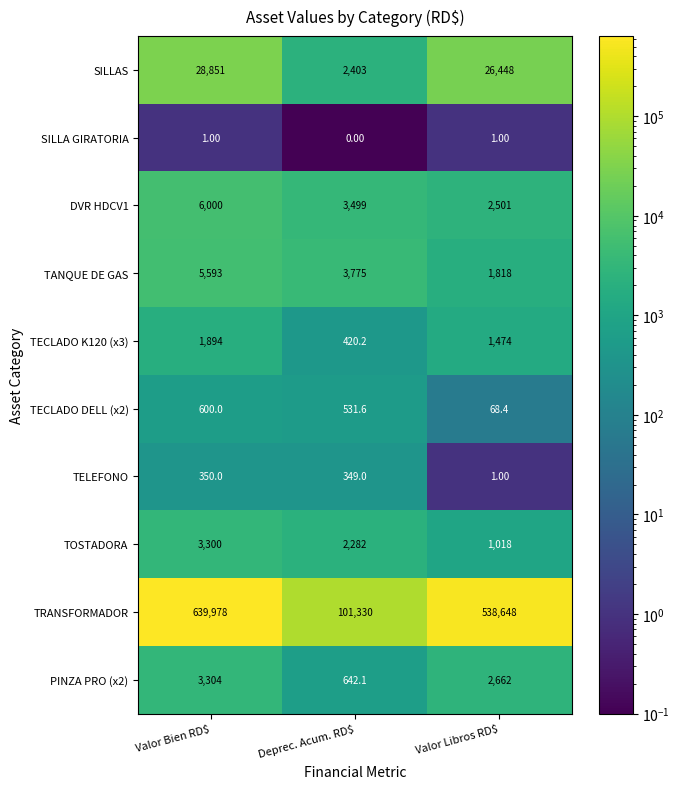

What is the total value across all series at Valor Libros RD$?

574639.4